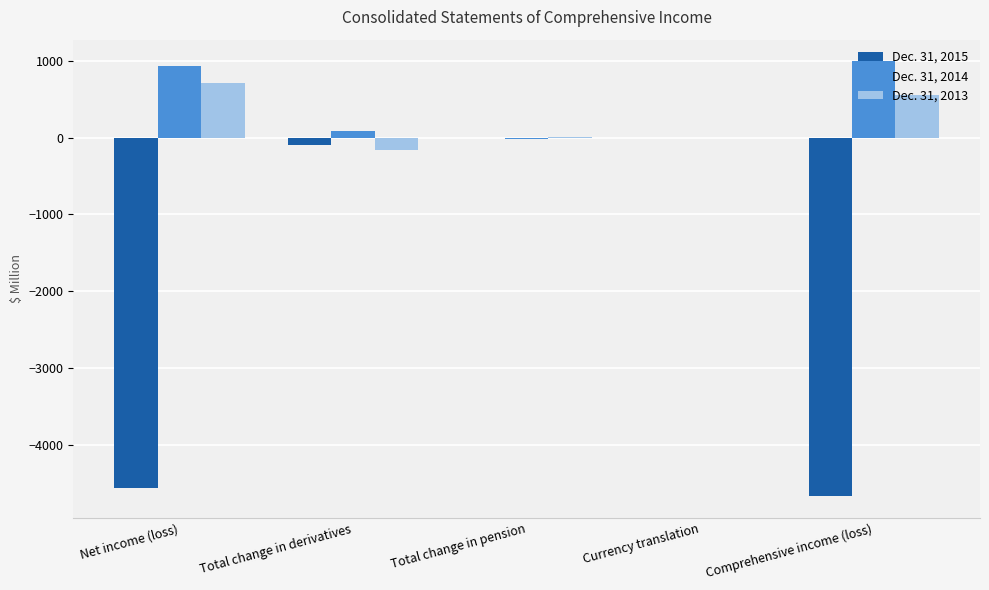

True or false: Dec. 31, 2014 has a value of 924 at Net income (loss).

True